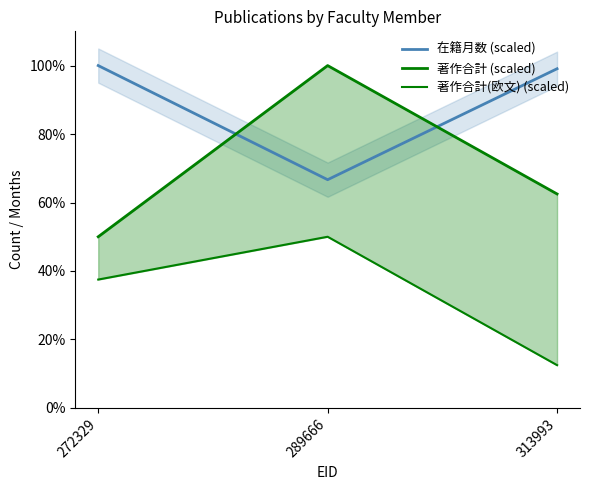

Is it true that 在籍月数 (scaled) equals 99.1 at 313993?

True